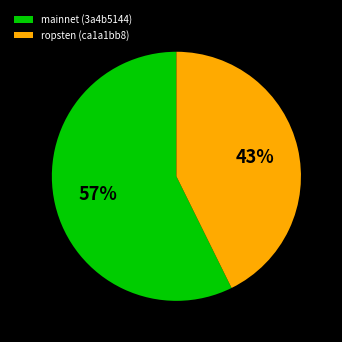

To the nearest percent, what is the combined percentage of mainnet (3a4b5144) and ropsten (ca1a1bb8)?

100%